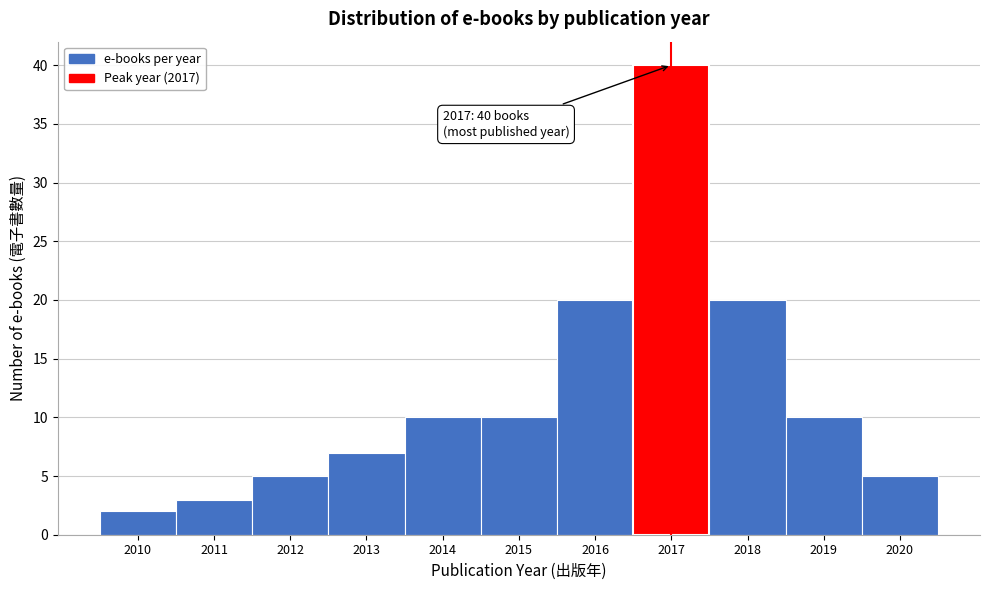

Reading right to left, what are all the values shown in this chart?

5	10	20	40	20	10	10	7	5	3	2